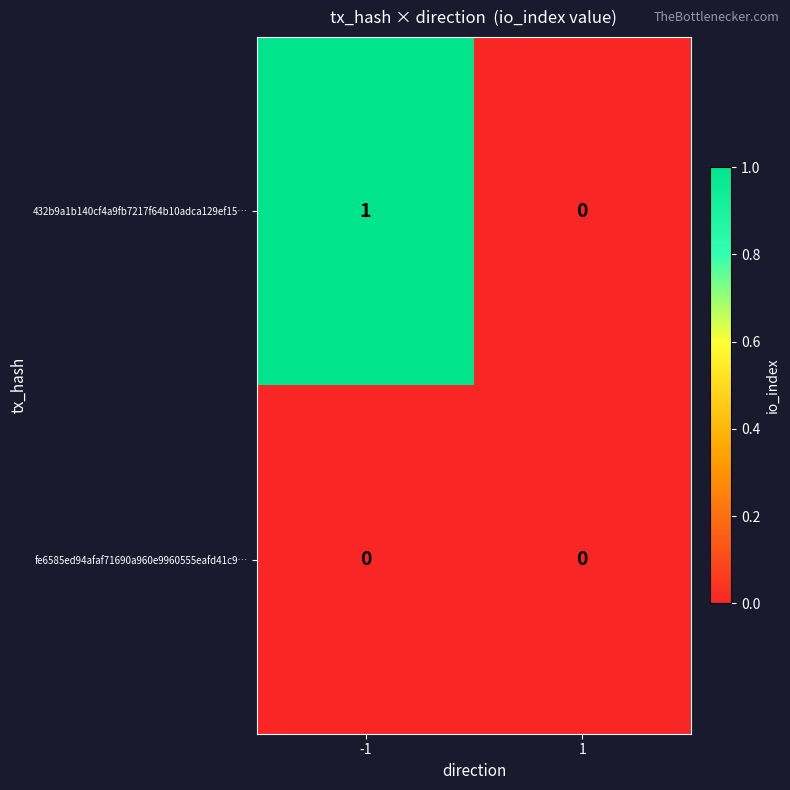

Which series has the largest total across all categories?

432b9a1b140cf4a9fb7217f64b10adca129ef15…